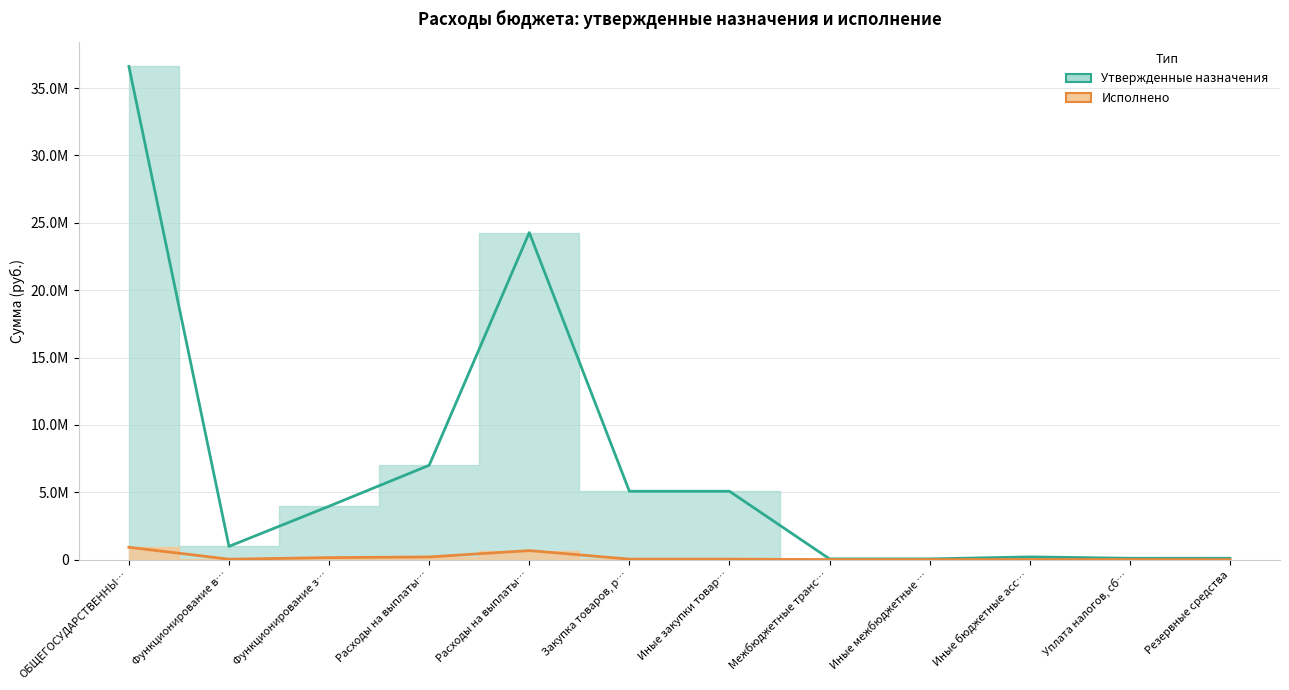

Which series changed the most between Функционирование в… and Закупка товаров, р…?

Утвержденные назначения